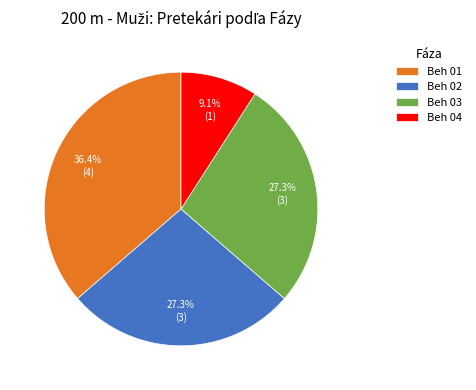

Approximately how many times larger is the value at Beh 04 compared to Beh 02?

0.3